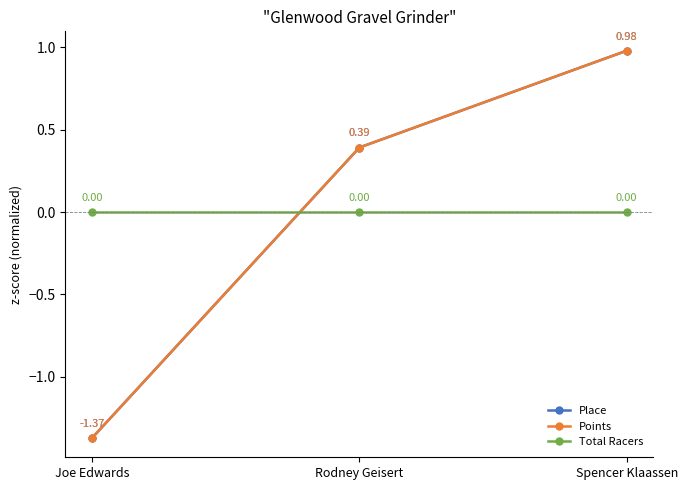

Does the chart have visible grid lines?

No